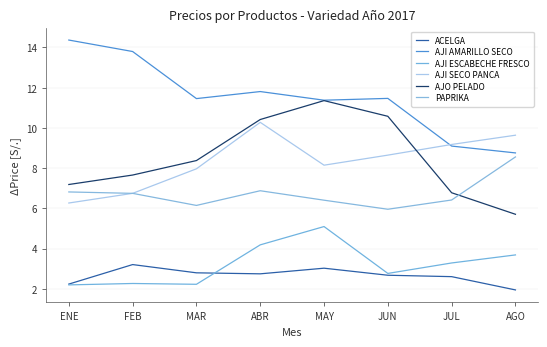

At which category is the sum across all series the highest?

ABR